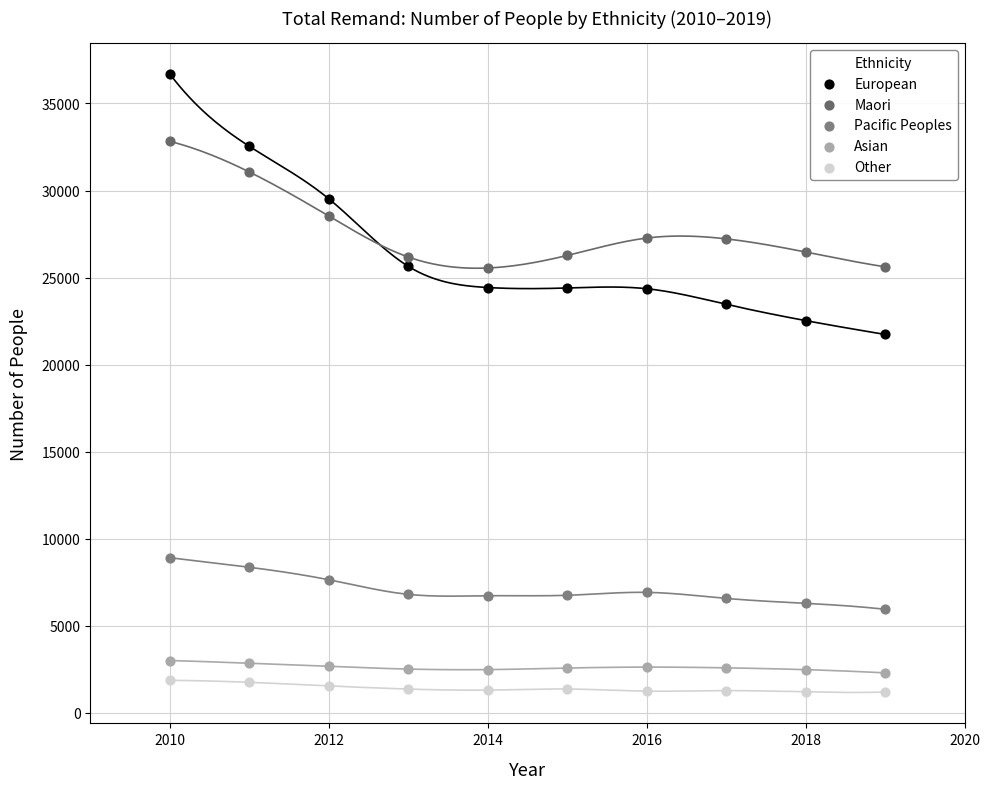

Which series contains the lowest Y value?

Other